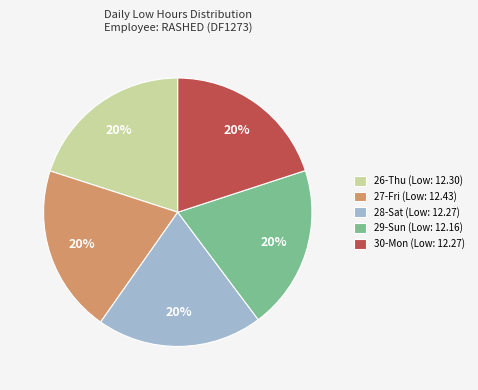

To the nearest percent, what is the average slice percentage?

20%